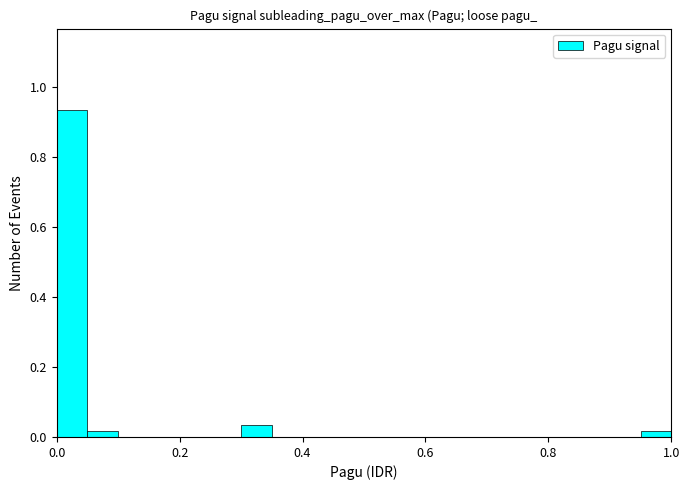

Read against the x-axis, roughly where is the centre of the tallest bar?

0.02